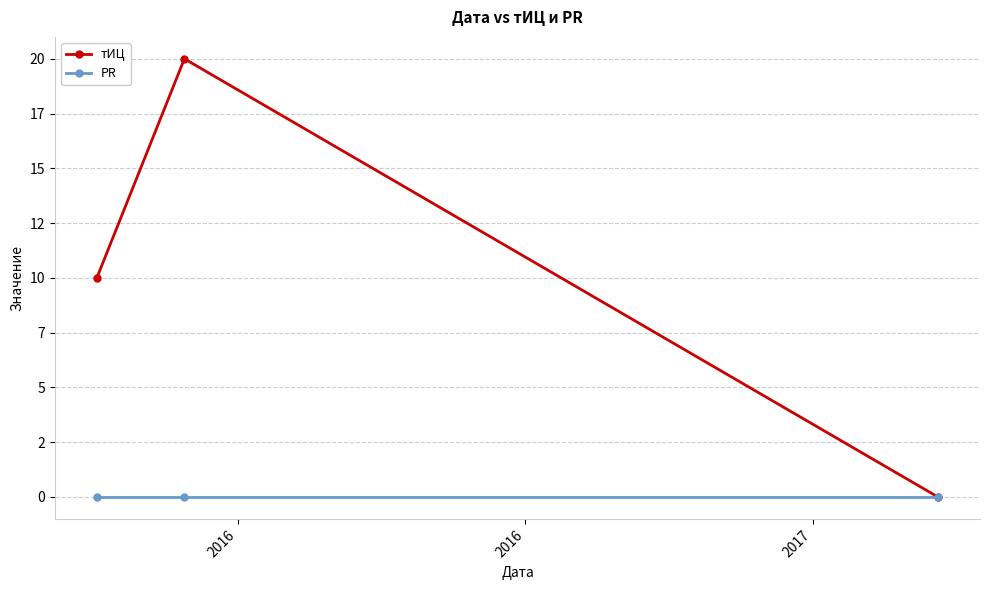

What are all the series names shown in the legend?

тИЦ, PR